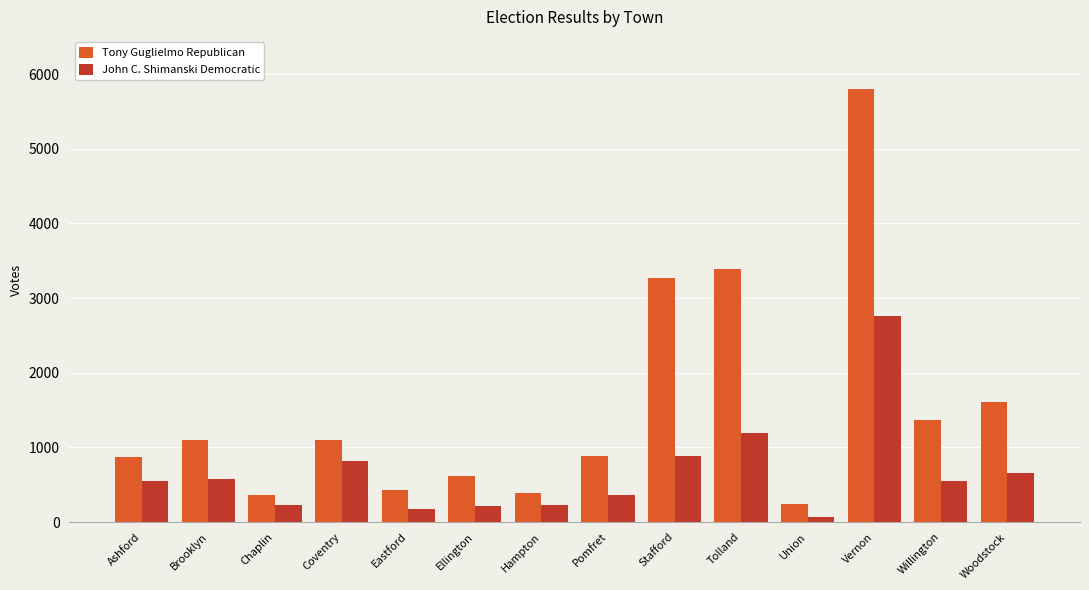

What is the greatest value displayed?

5806